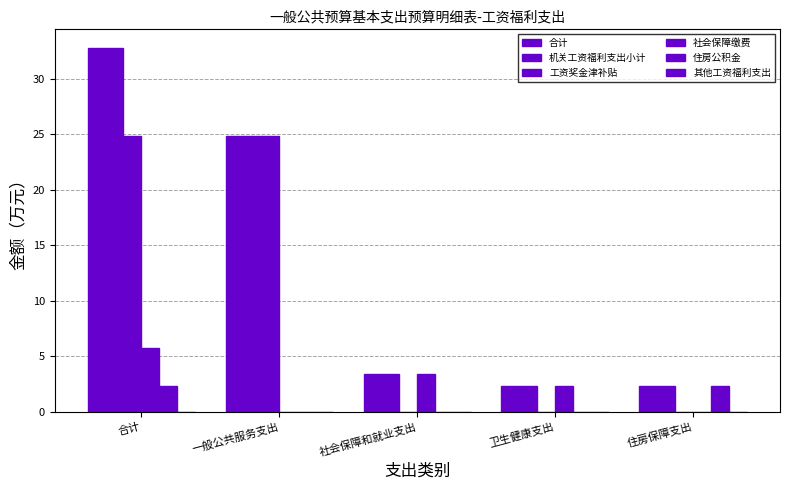

Is it true that 合计 equals 19.5 at 合计?

False